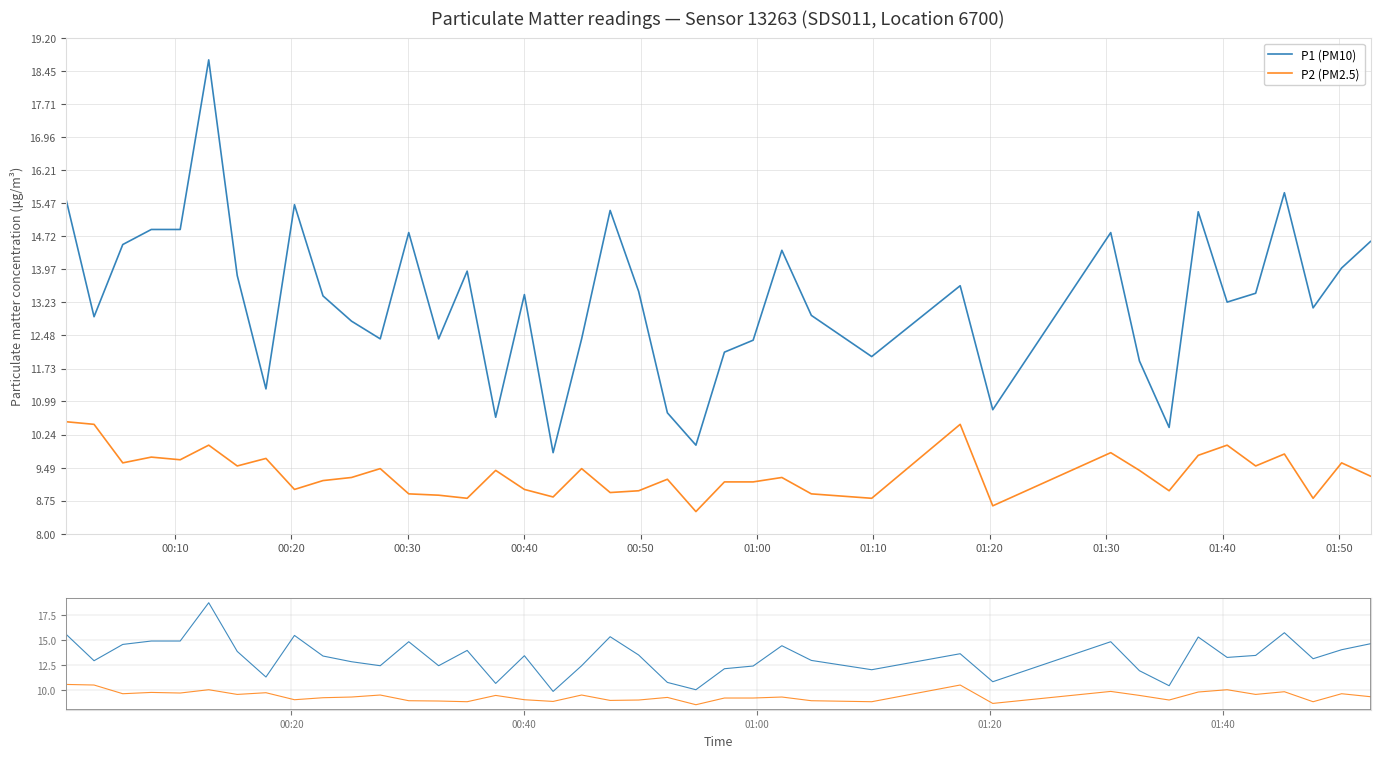

True or false: P2 (PM2.5) has a value of 14.9 at 01:20.

False